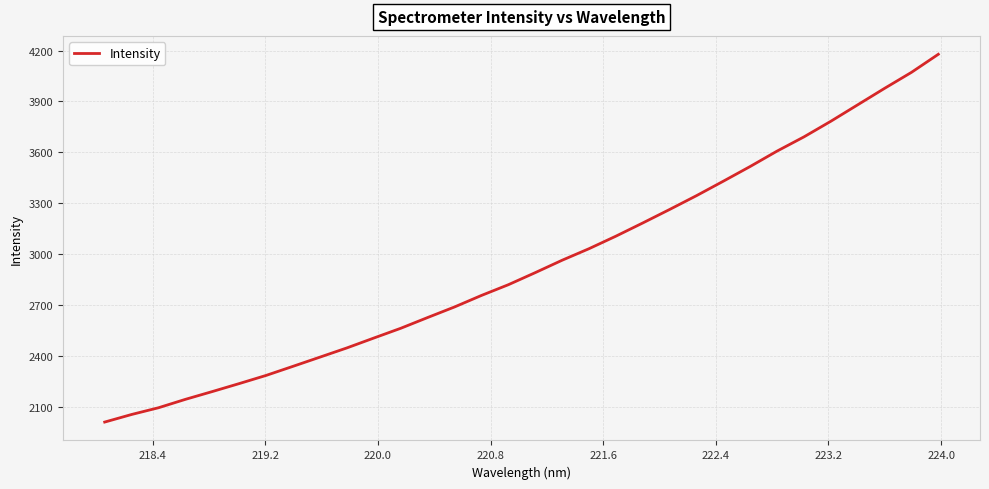

What is the smallest value displayed?

2012.4